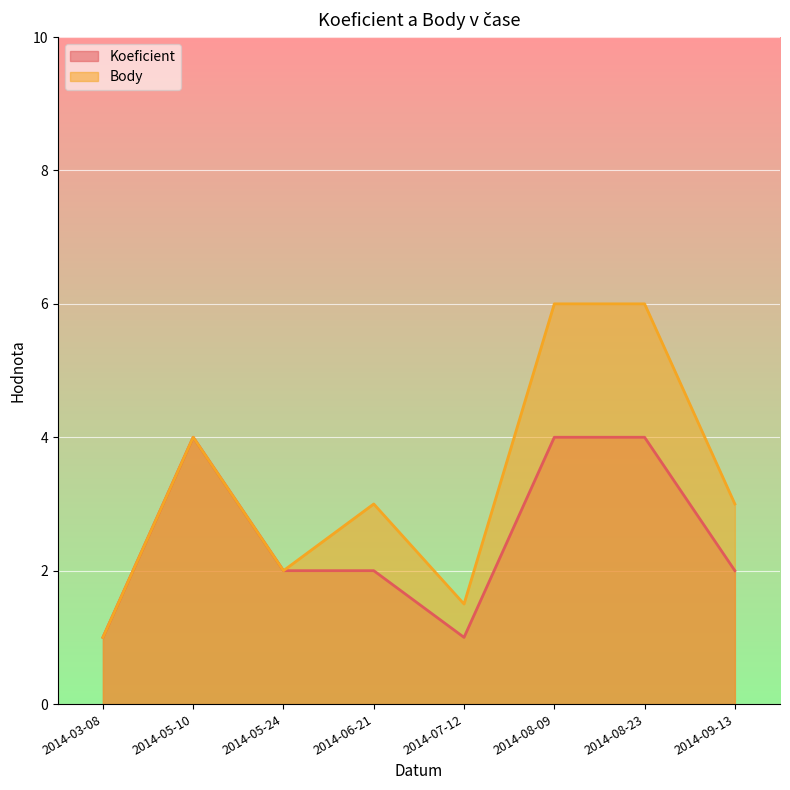

Count the number of categories in the chart.

8